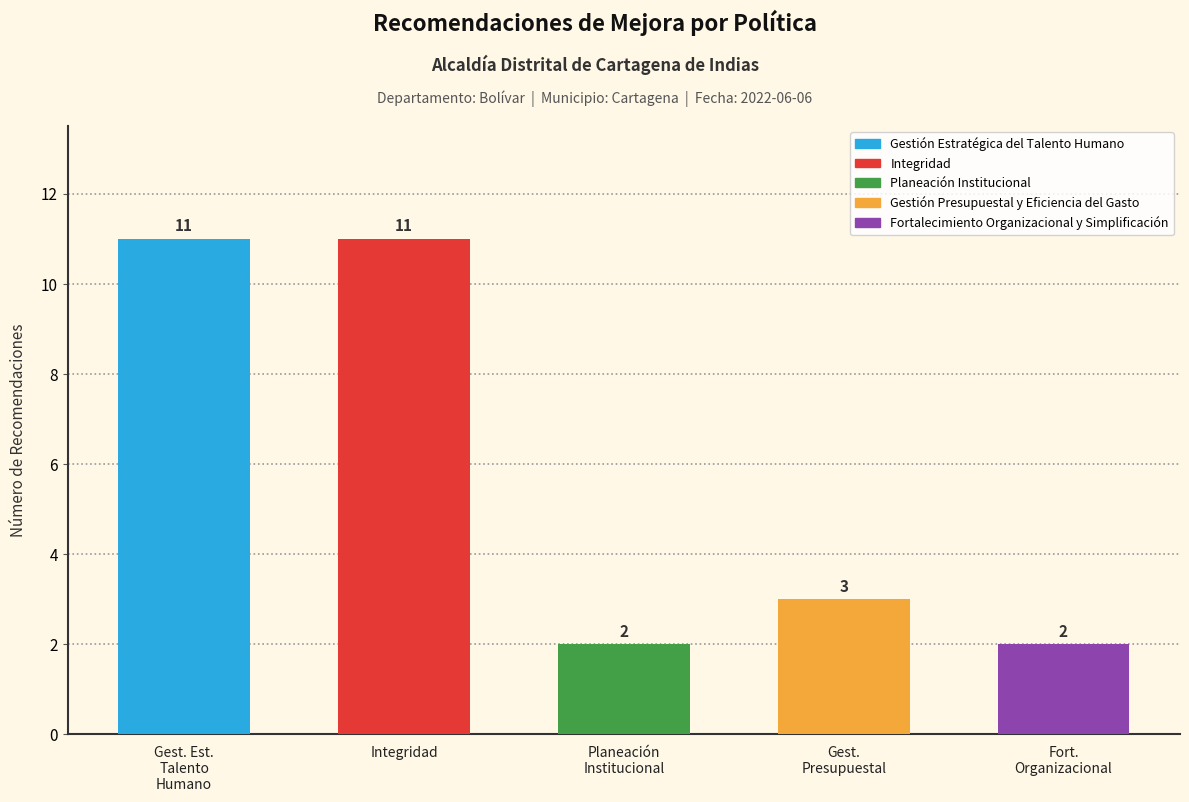

Where is the data nearest to the value 6?

Gest.
Presupuestal